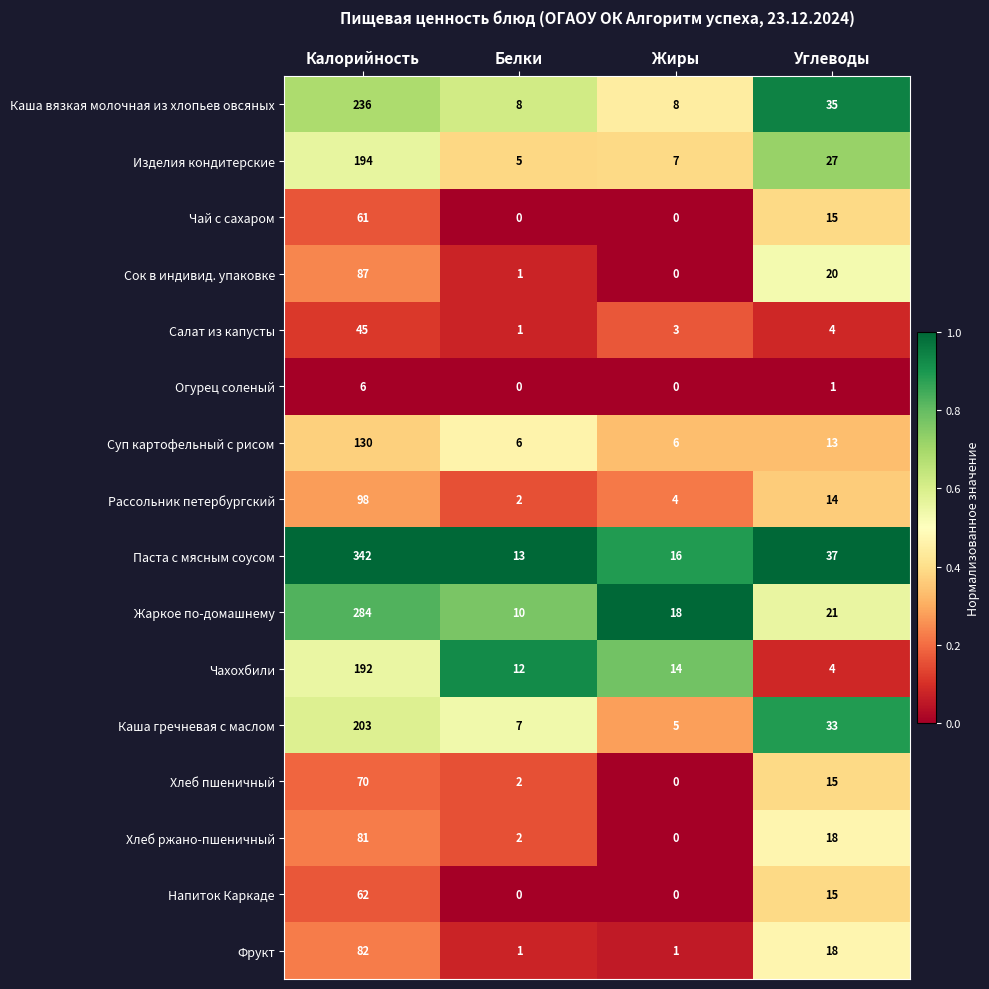

At Калорийность, list the series in order from largest to smallest.

Паста с мясным соусом, Жаркое по-домашнему, Каша вязкая молочная из хлопьев овсяных, Каша гречневая с маслом, Изделия кондитерские, Чахохбили, Суп картофельный с рисом, Рассольник петербургский, Сок в индивид. упаковке, Фрукт, Хлеб ржано-пшеничный, Хлеб пшеничный, Напиток Каркаде, Чай с сахаром, Салат из капусты, Огурец соленый